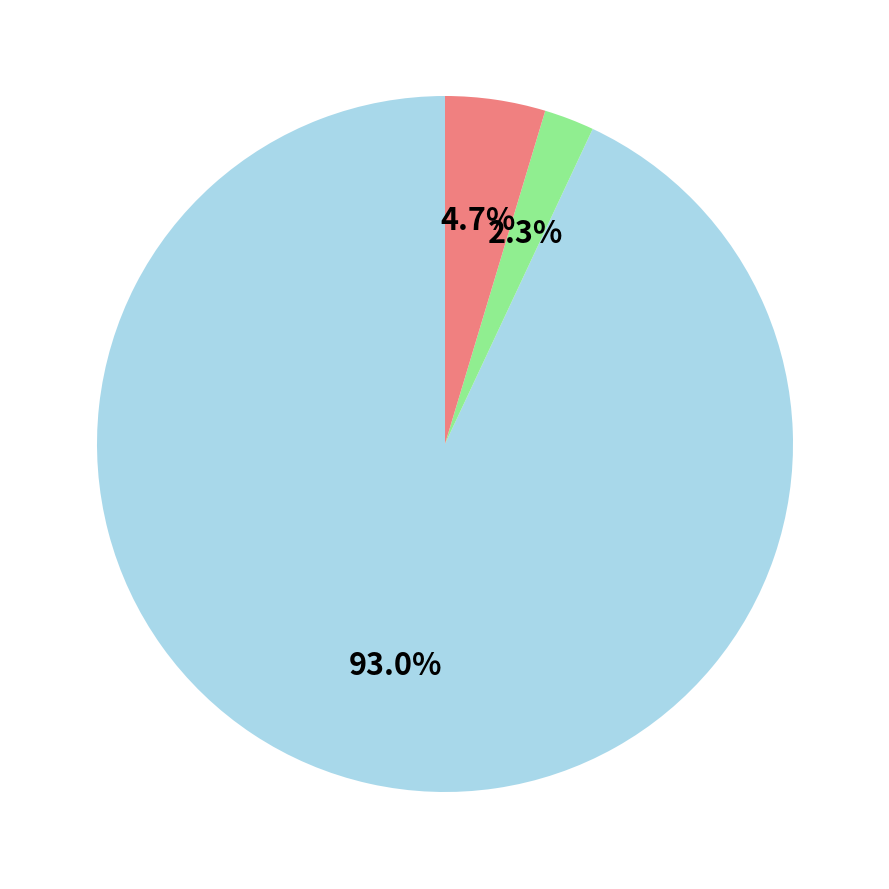

Is there any slice that represents more than half of the pie?

Yes